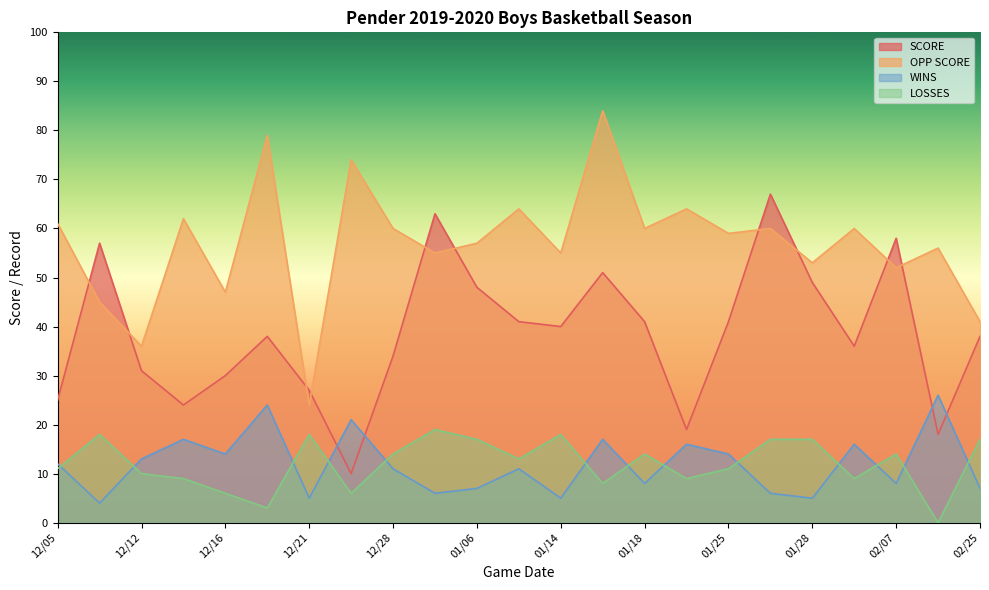

What position from the right is 02/21?

2